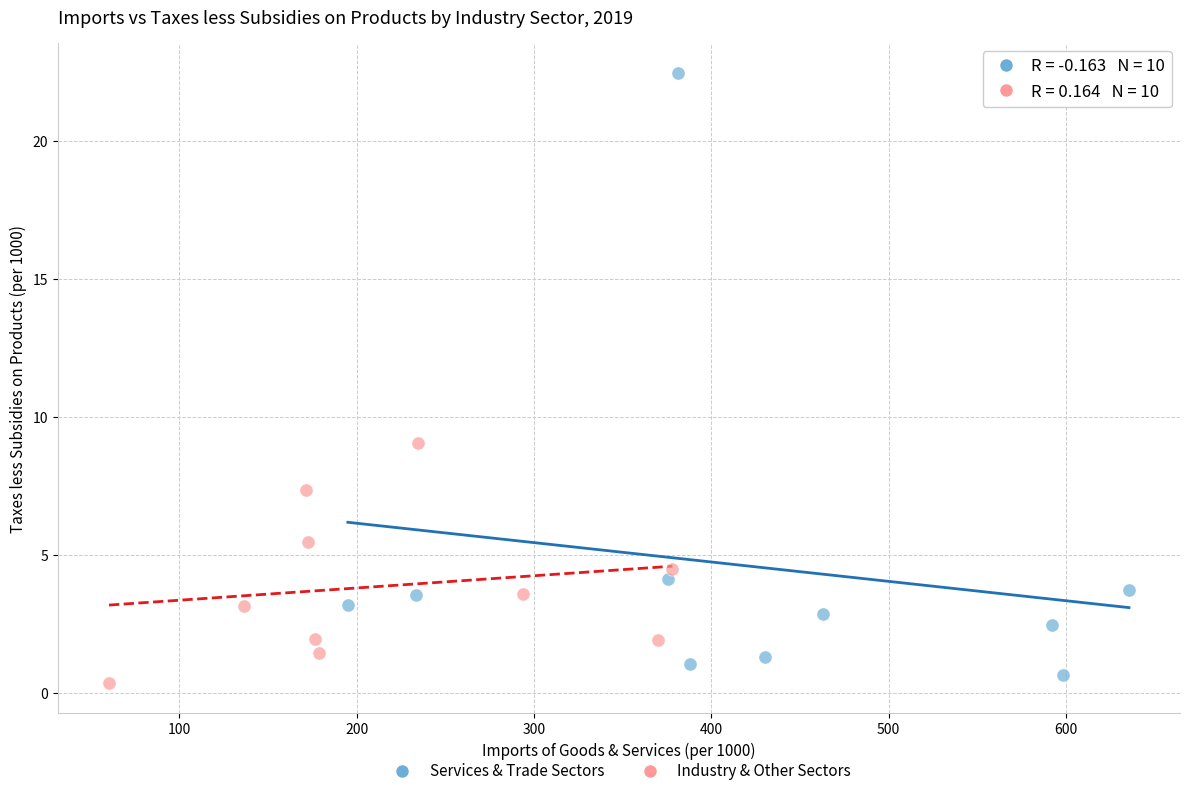

Which series has the widest spread of Y values?

Services & Trade Sectors